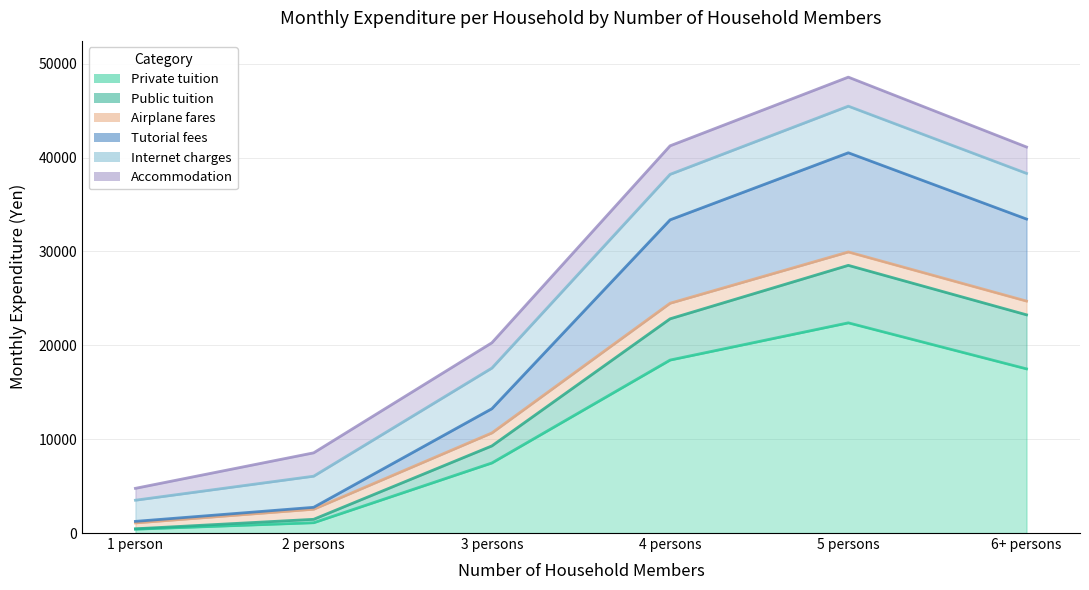

Where is the first local maximum for Public tuition?

5 persons